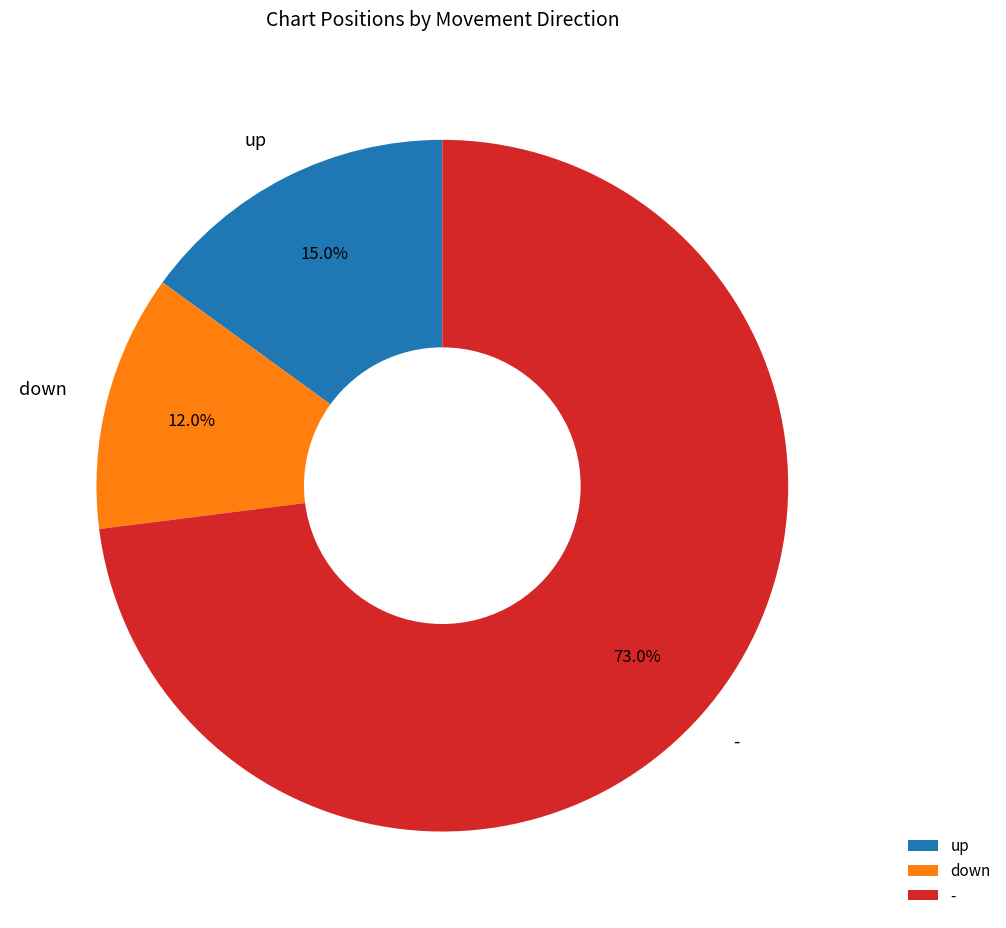

The down slice represents 24% of the pie. True or false?

False